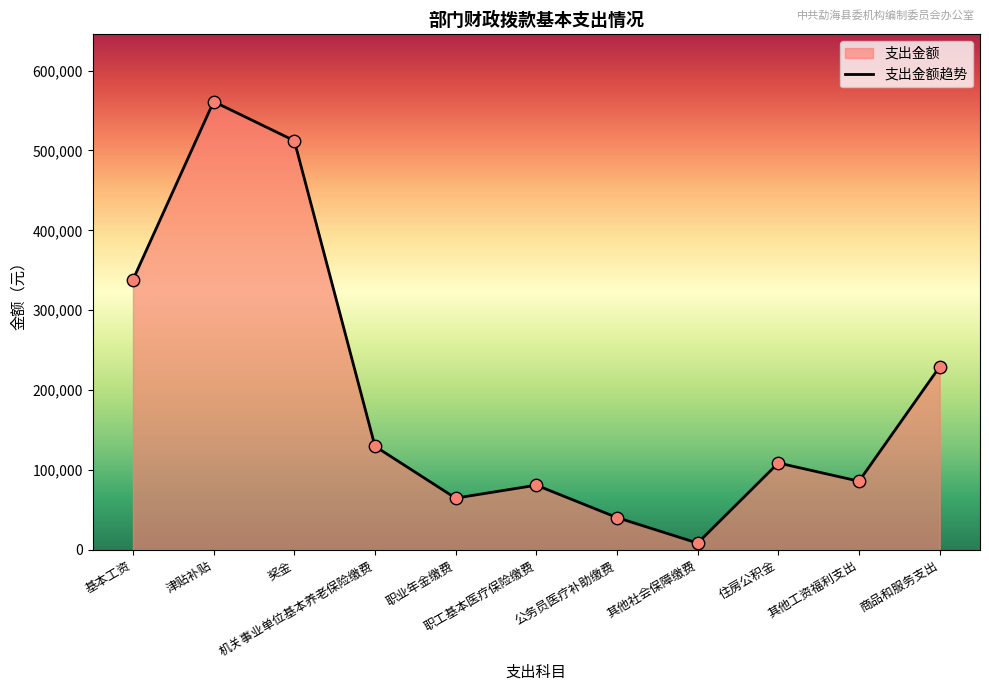

Approximately how many times larger is the value at 机关事业单位基本养老保险缴费 compared to 基本工资?

0.4